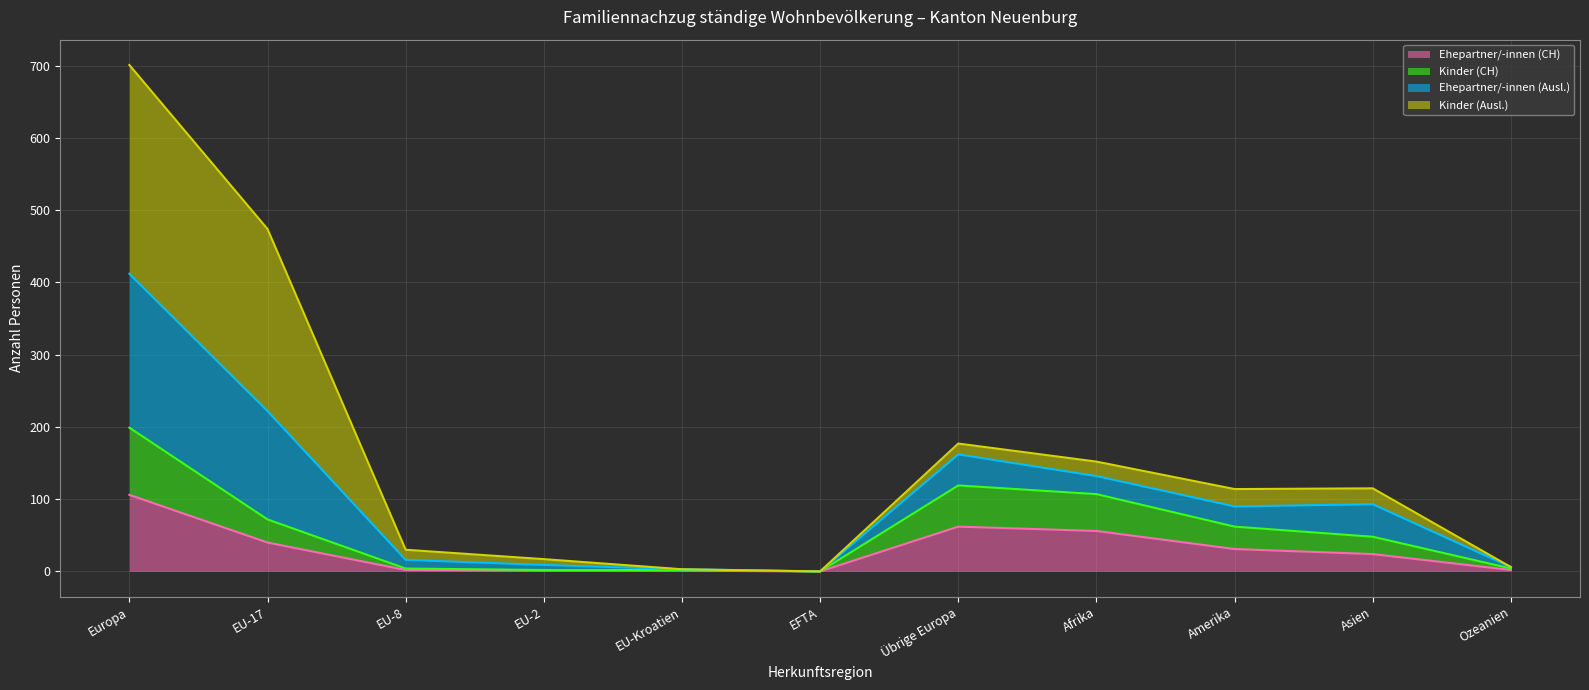

What is the total value across all series at Asien?

115